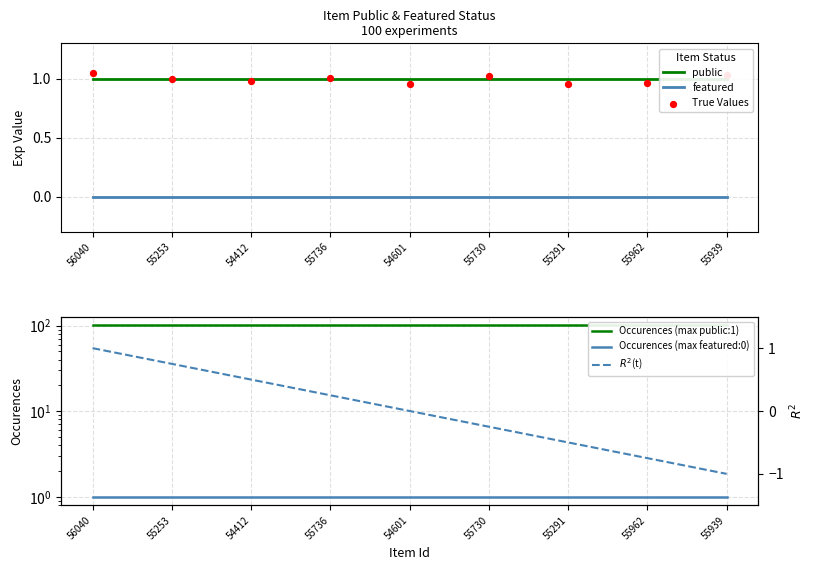

Is the value of Occurences (max public:1) at 55939 greater than the value of $R^2$(t) at 55291?

Yes